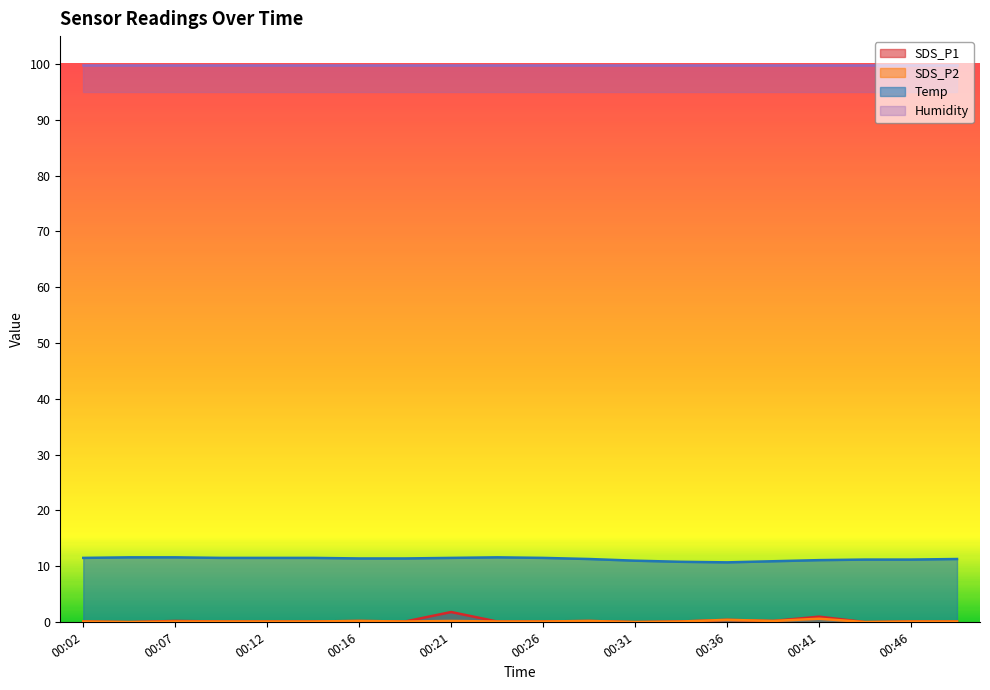

Which series has the largest range (max minus min)?

SDS_P1